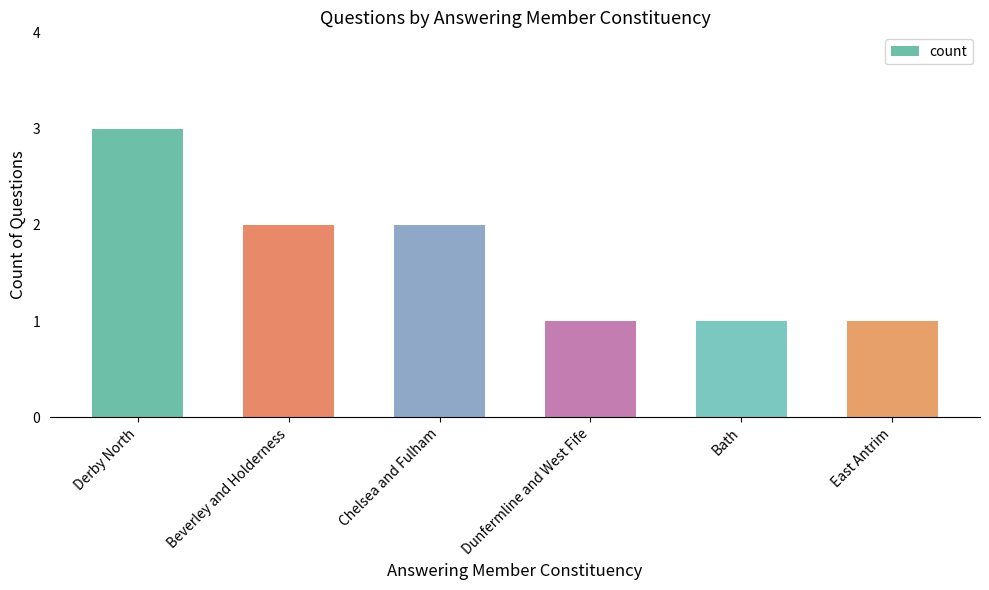

What is the maximum value shown in the chart?

3